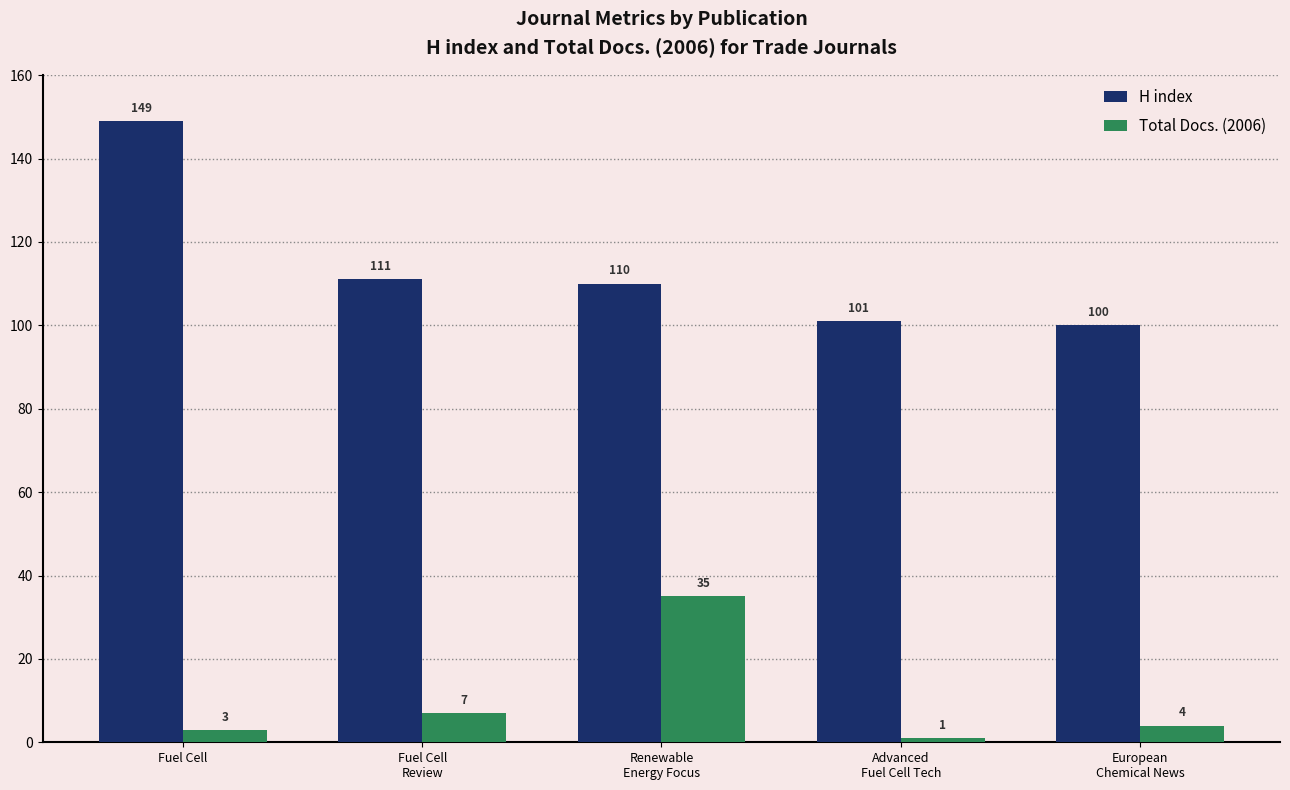

List the labels in order of H index value, largest first.

Fuel Cell, Fuel Cell
Review, Renewable
Energy Focus, Advanced
Fuel Cell Tech, European
Chemical News